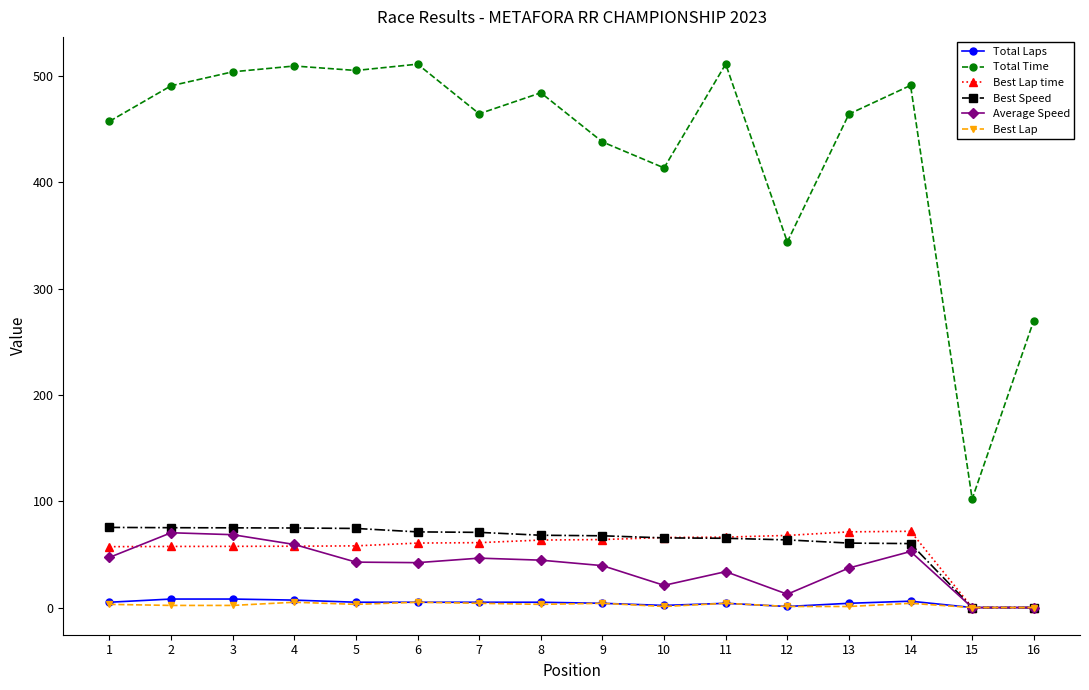

The value of Total Laps at 4 is 7.0. True or false?

True